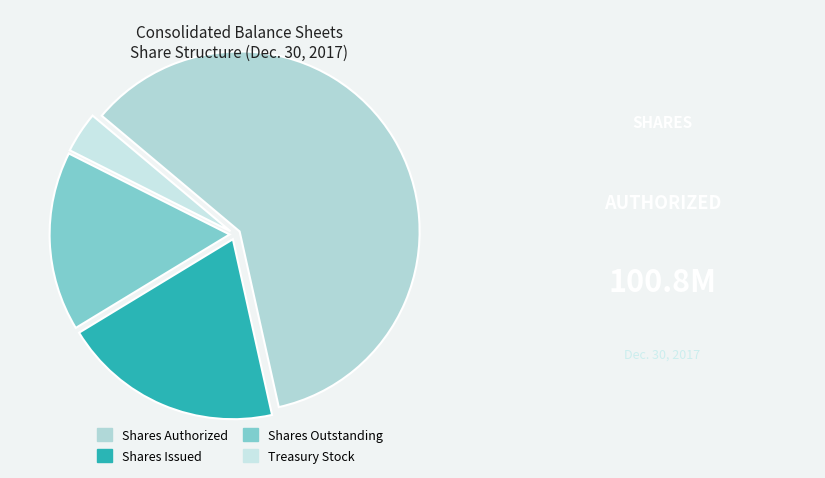

To the nearest percent, what percentage of the pie is Shares Authorized?

60%